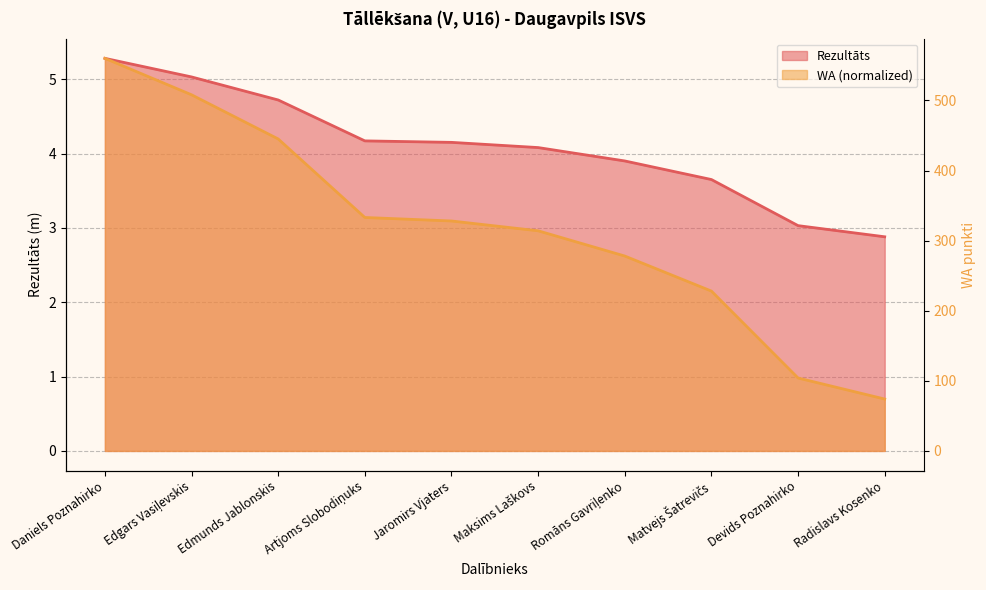

Which label corresponds to the smallest value in the chart?

Radislavs Kosenko